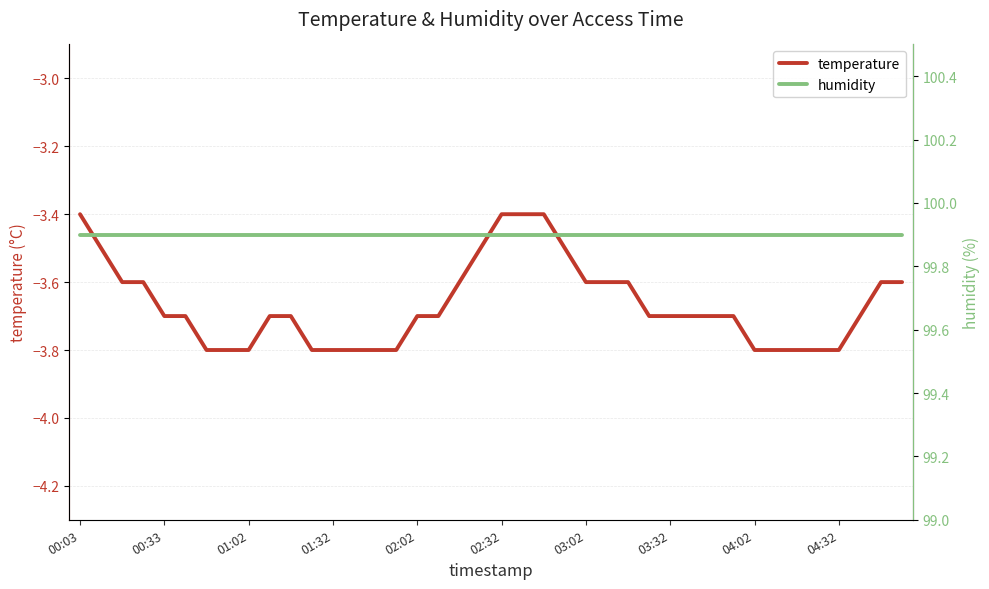

What is the lowest value of the temperature series?

-3.8